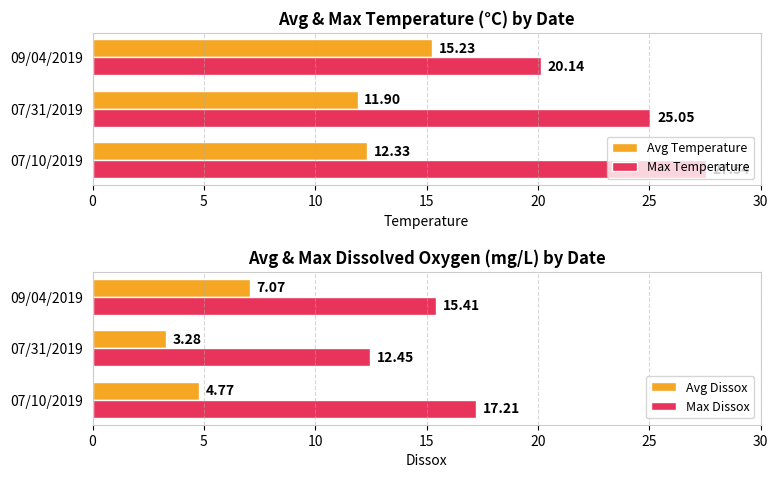

List the labels in order of Max Temperature value, smallest first.

09/04/2019, 07/31/2019, 07/10/2019